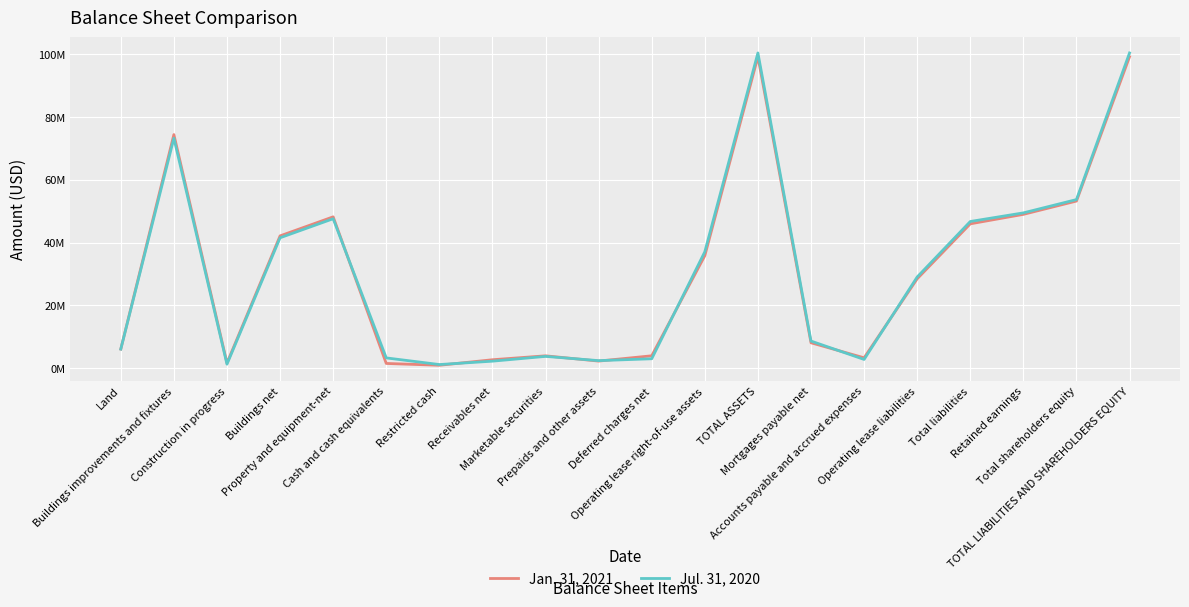

True or false: Jan. 31, 2021 and Jul. 31, 2020 intersect in this chart.

True